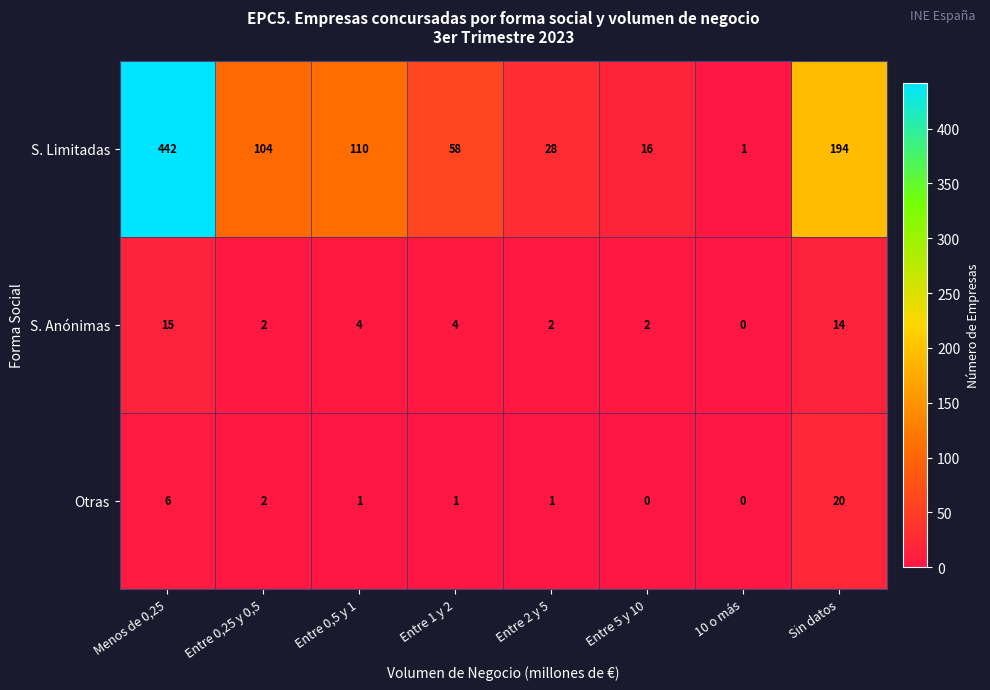

What is the greatest value displayed?

442